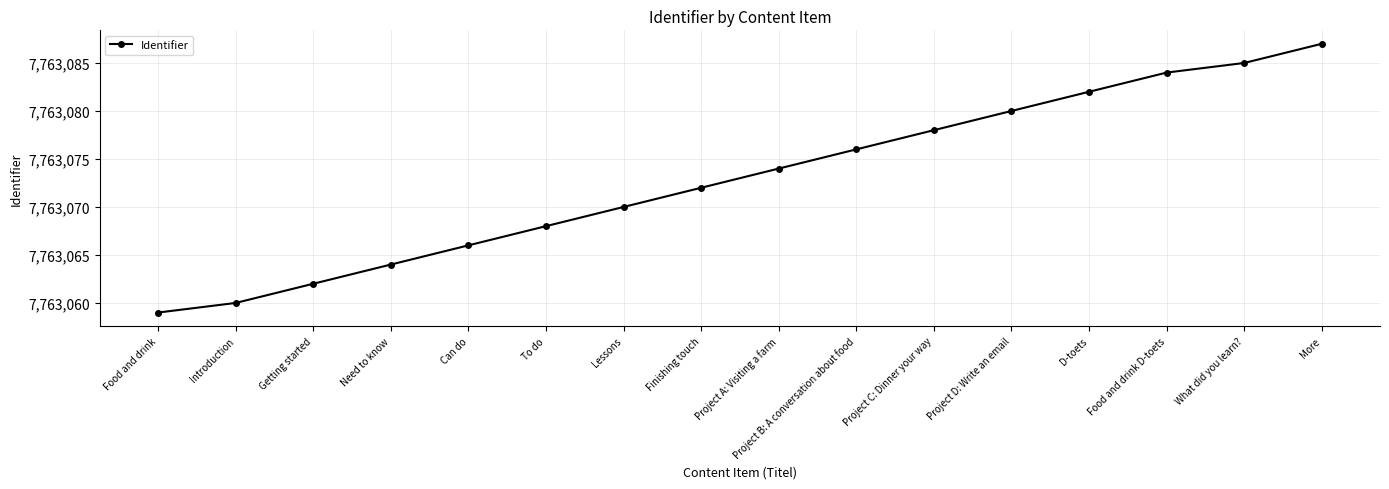

The chart shows a value of 13725644 at Project C: Dinner your way. True or false?

False